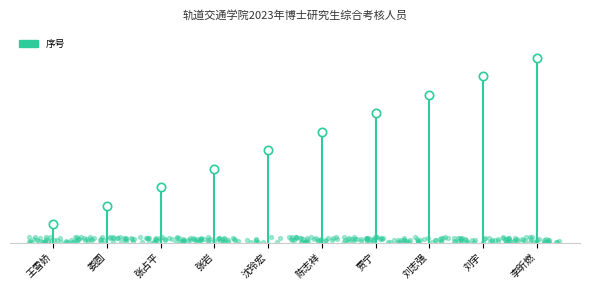

Which has a higher value, 王雪娇 or 刘志强?

刘志强